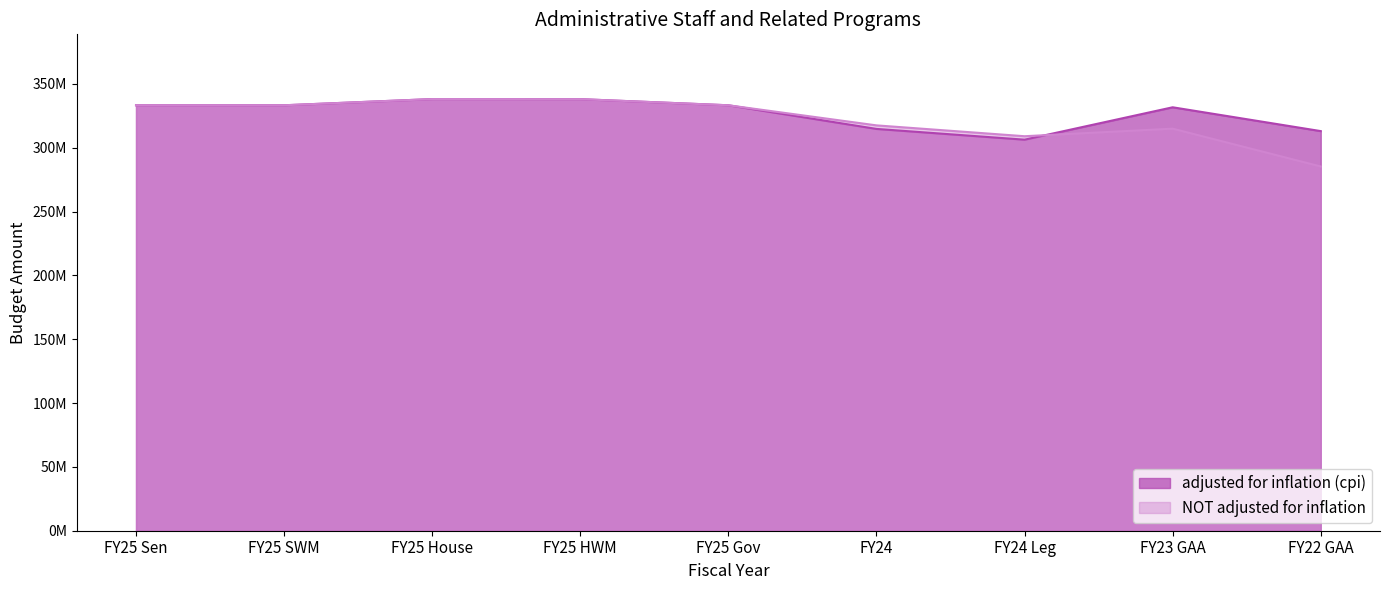

Rank the categories by adjusted for inflation (cpi) value from highest to lowest.

FY25 House, FY25 HWM, FY25 Sen, FY25 SWM, FY25 Gov, FY23 GAA, FY24, FY22 GAA, FY24 Leg